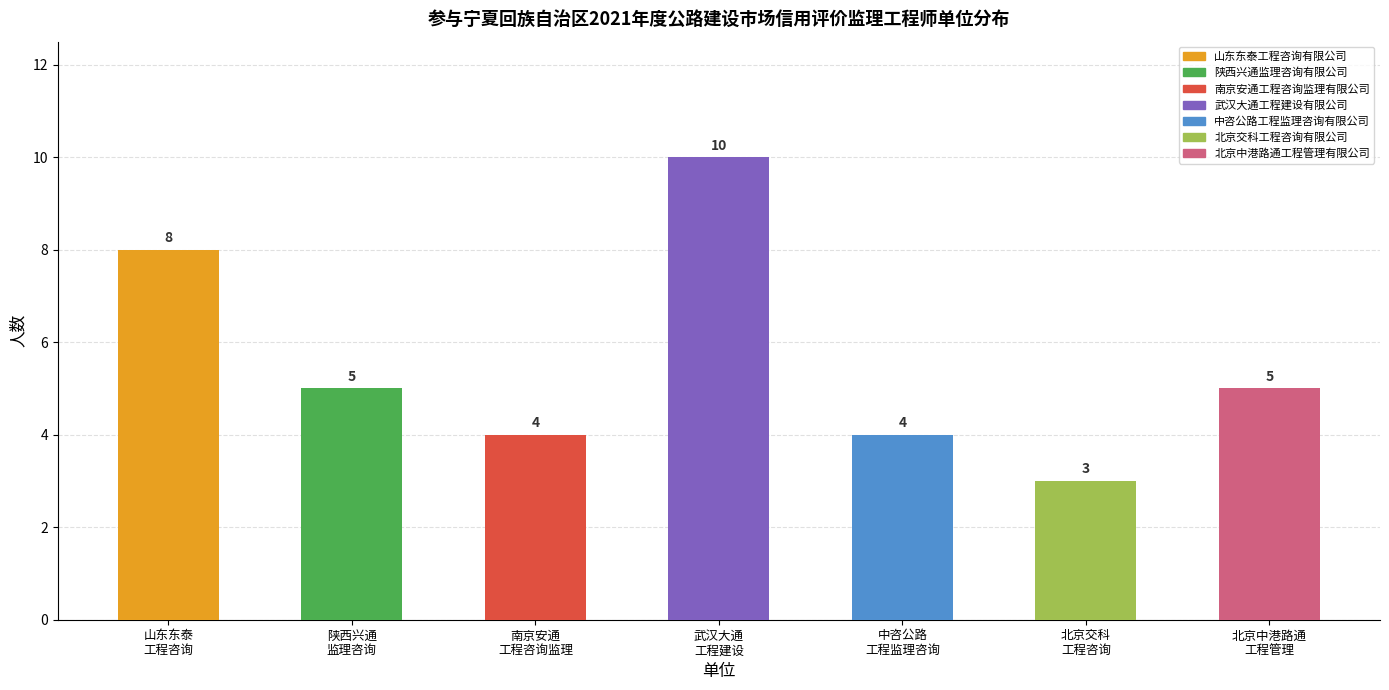

What is the greatest value displayed?

10